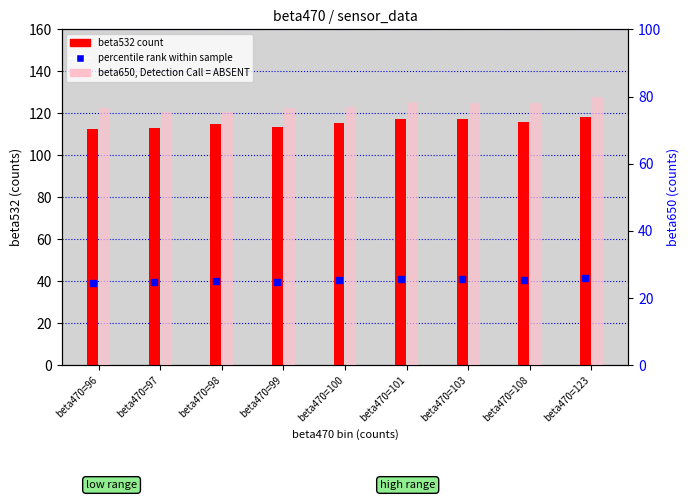

Which series changed the most between beta470=96 and beta470=101?

beta532 (count)